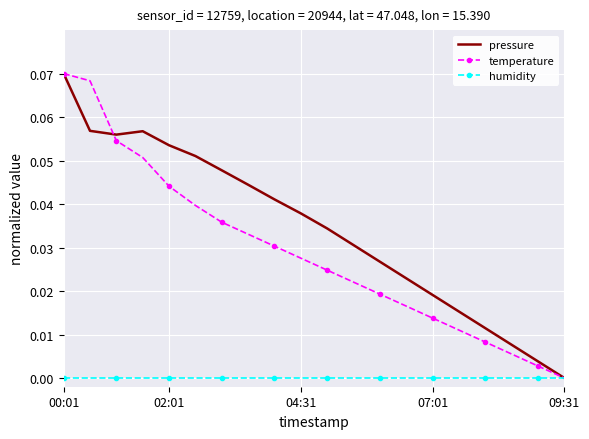

List the series in order of their overall mean, highest first.

pressure, temperature, humidity